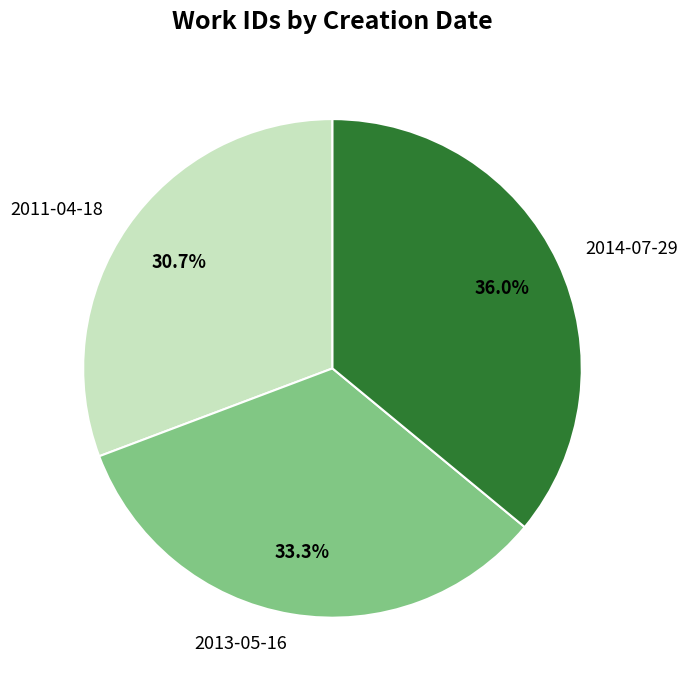

To the nearest percent, what percentage of the pie is 2013-05-16?

33%